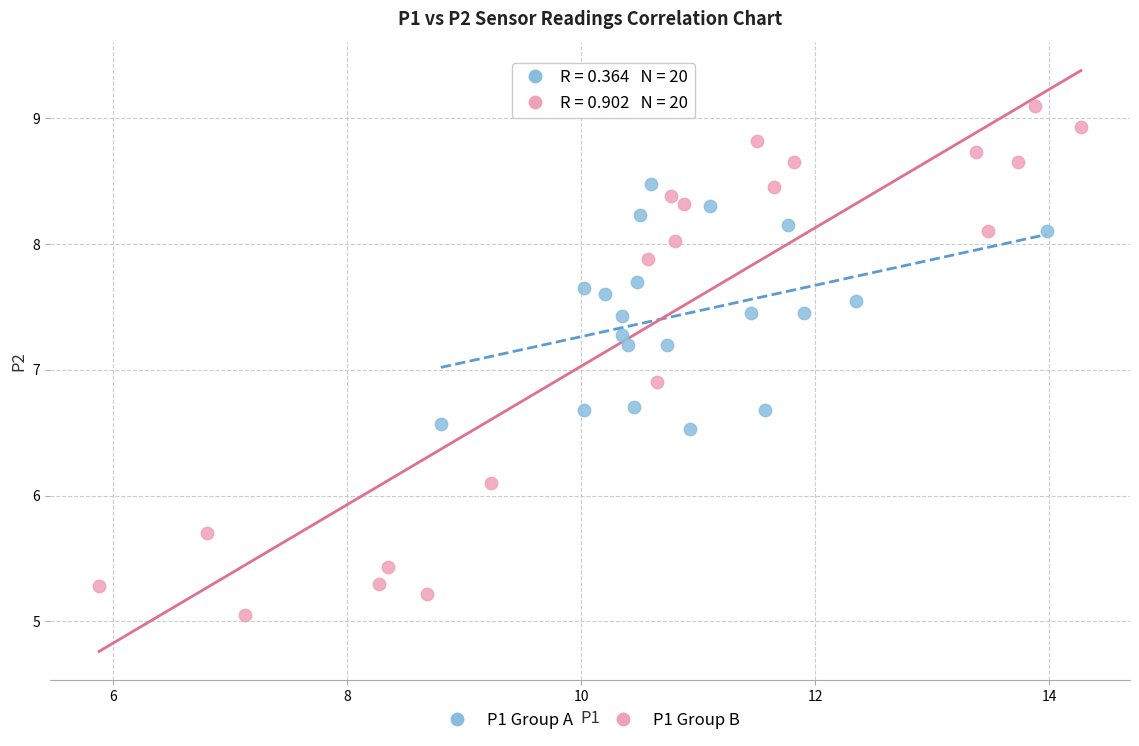

Which series contains the lowest Y value?

P1 Group B